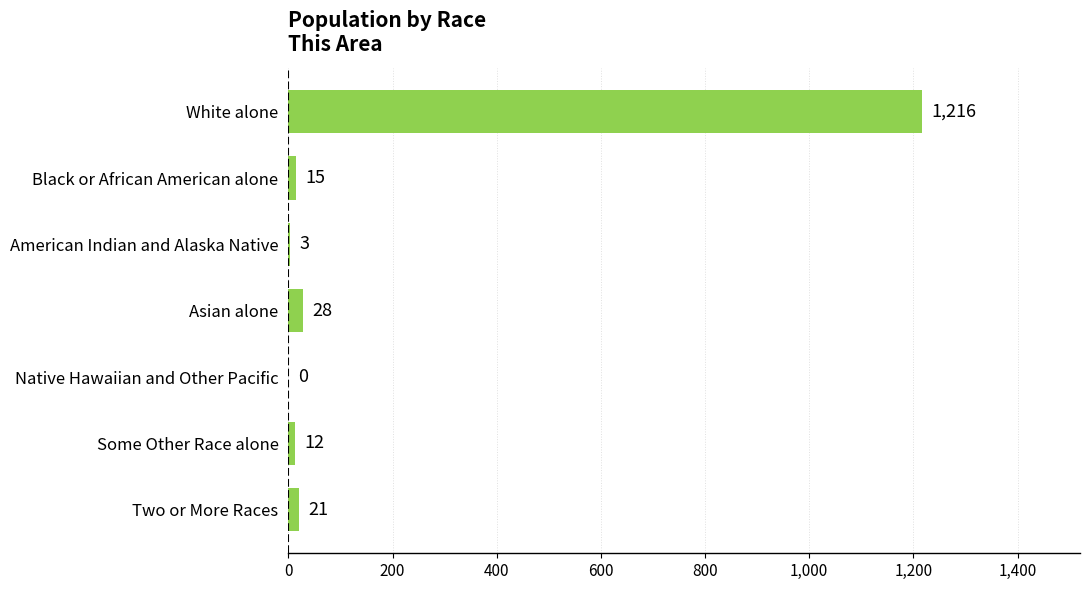

At which label is the value closest to 608?

Asian alone